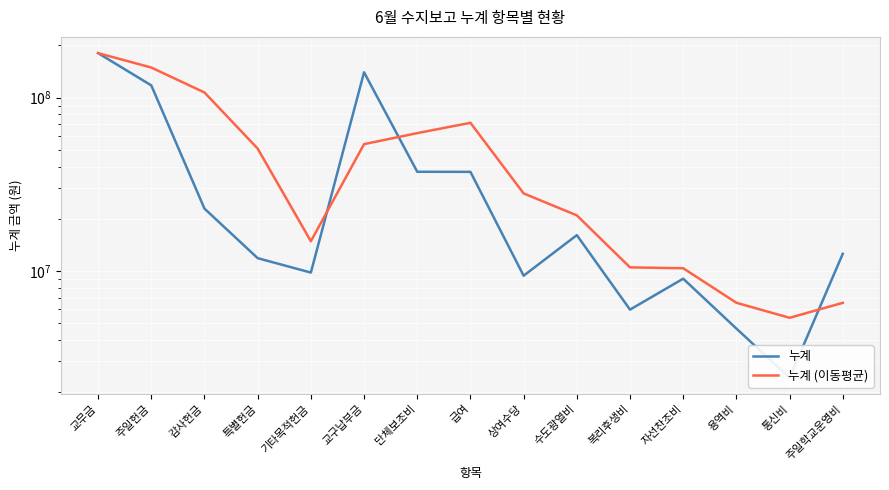

What is the label of the 3rd point from the left?

감사헌금